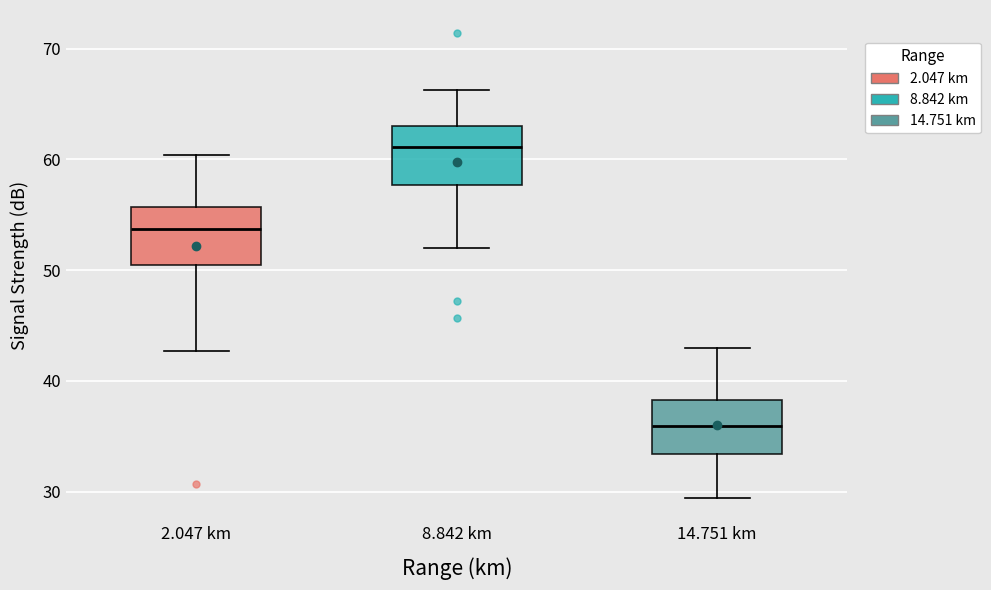

Reading left to right, transcribe this box plot: for each box, give where its median line is, the range the box spans, and where its two whiskers end, as read against the y-axis. The values are not printed on the chart, so give them approximately, as read against the axis.

2.047 km: median 54, box 51 to 56, whiskers 43 to 60
8.842 km: median 61, box 58 to 63, whiskers 52 to 66
14.751 km: median 36, box 33 to 38, whiskers 29 to 43